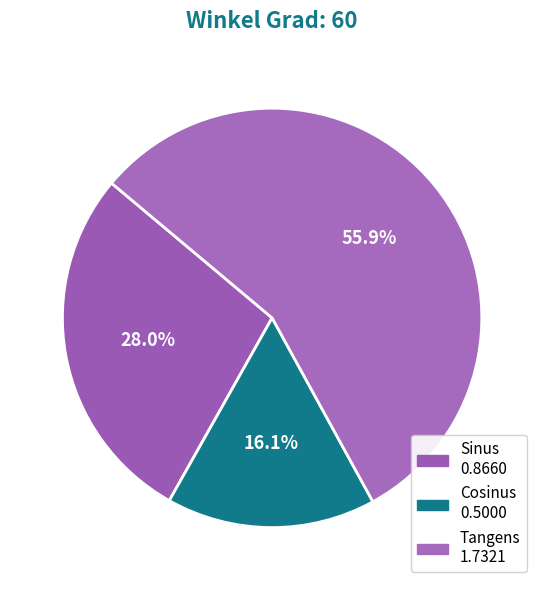

Rank the categories by value from lowest to highest.

Cosinus, Sinus, Tangens